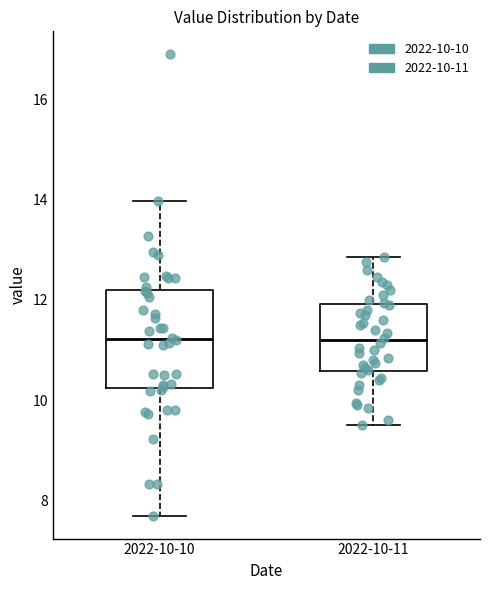

Where does the upper whisker of the box for 2022-10-11 end on the y-axis? The values are not printed on the chart, so give them approximately, as read against the axis.

12.8